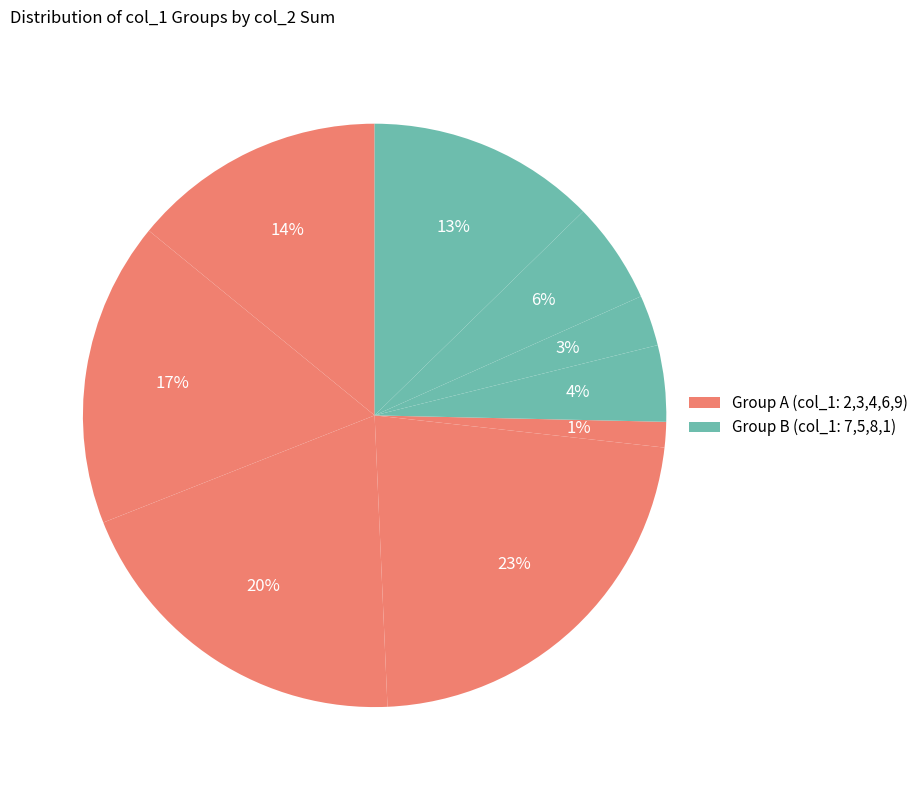

How many slices are in this pie chart?

9